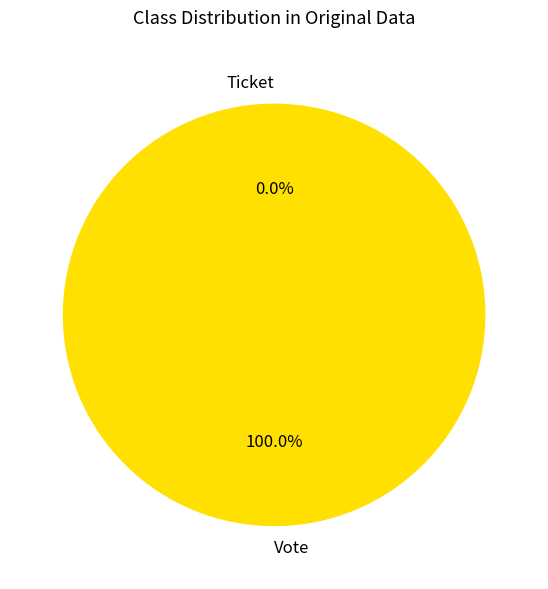

To the nearest percent, what is the average slice percentage?

50%